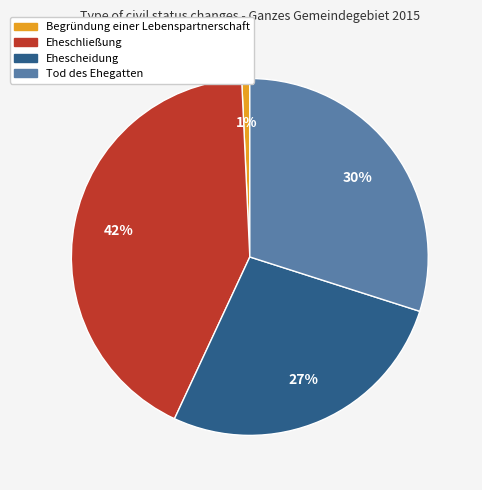

The Begründung einer Lebenspartnerschaft slice represents 11% of the pie. True or false?

False